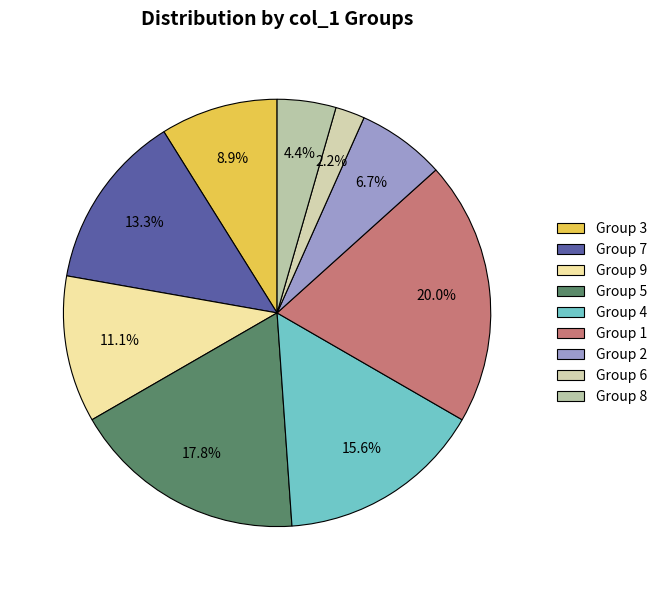

How many slices are in this pie chart?

9